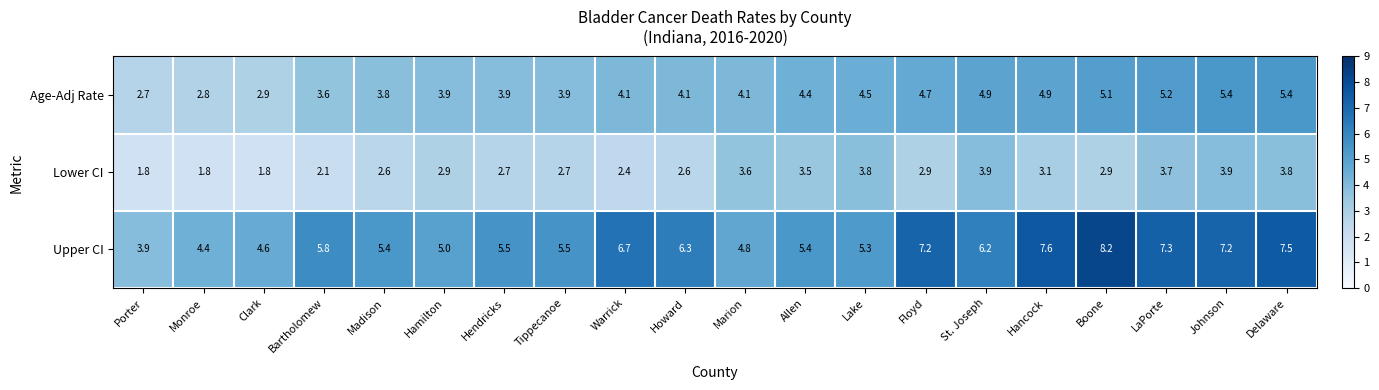

Rank the series by their maximum value, from lowest to highest.

Lower CI, Age-Adj Rate, Upper CI